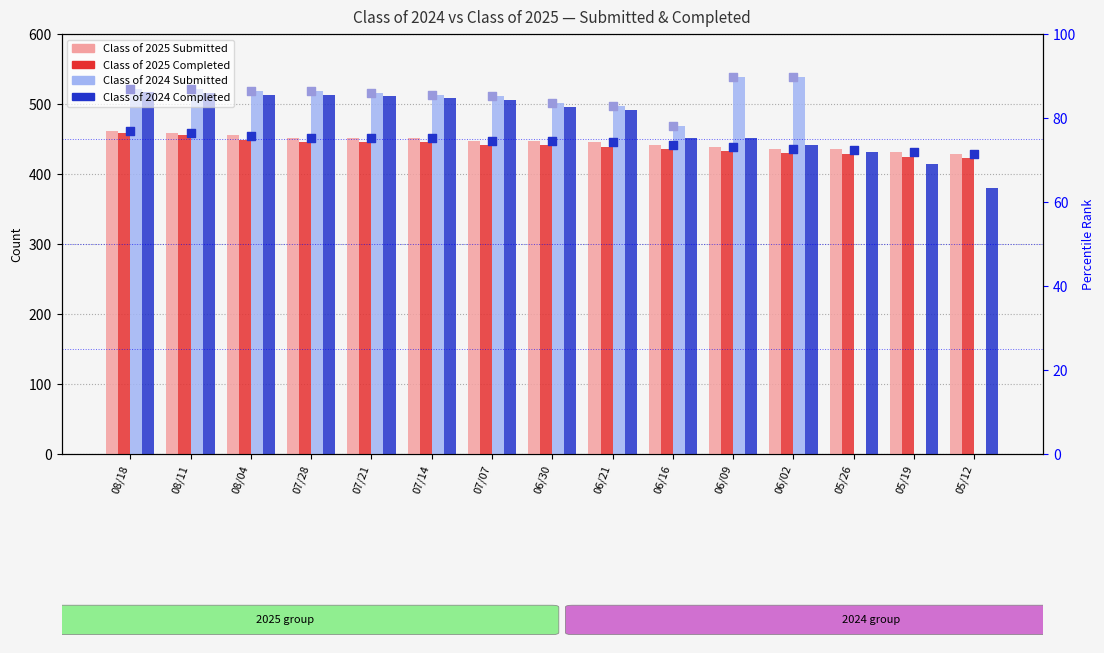

Which series reaches the minimum Y coordinate?

Class of 2024 Submitted